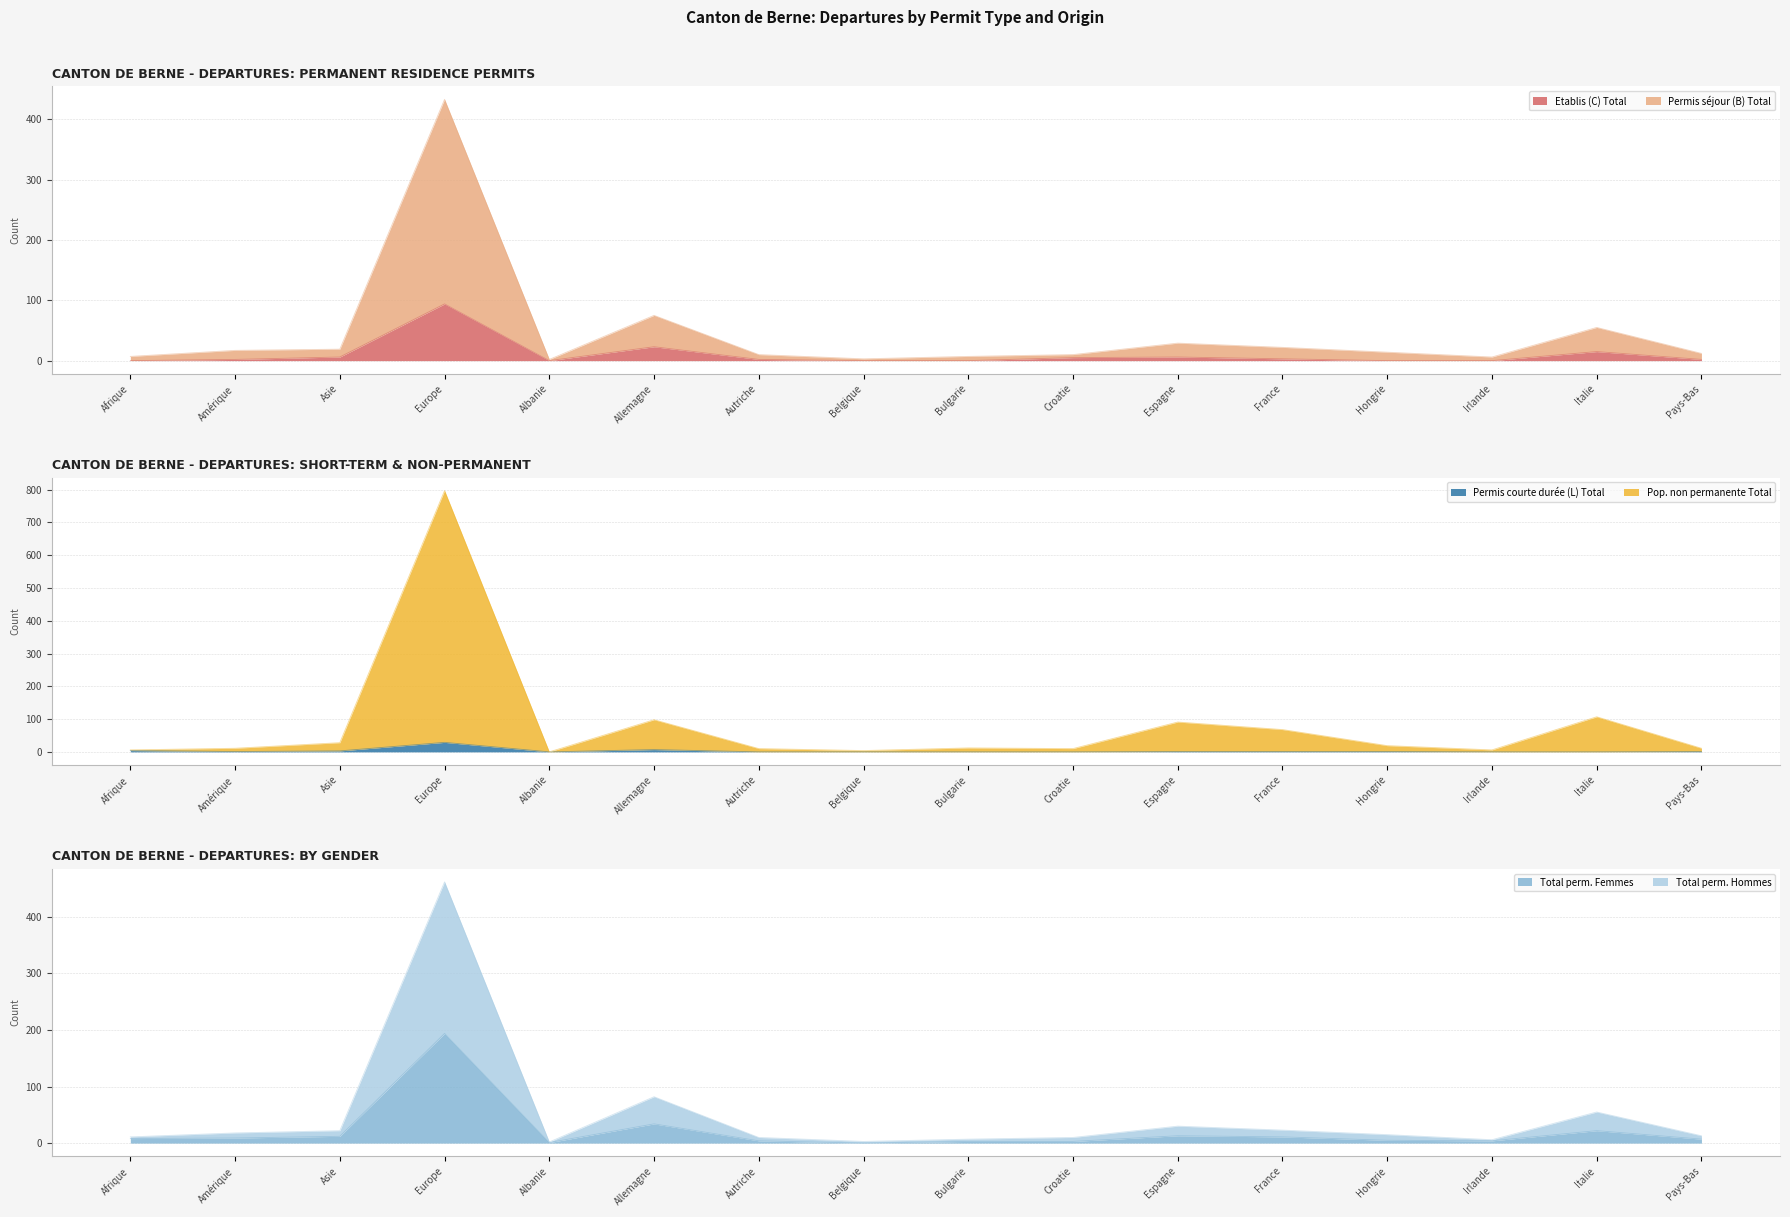

Between Asie and Pays-Bas, which series saw the biggest shift?

Pop. non permanente Total